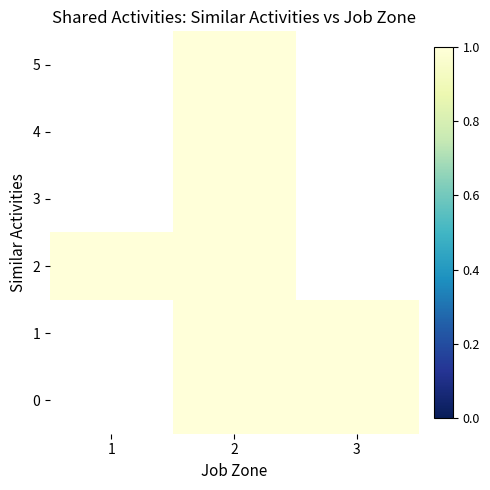

The 4 series shows 1.7 at 2. True or false?

False